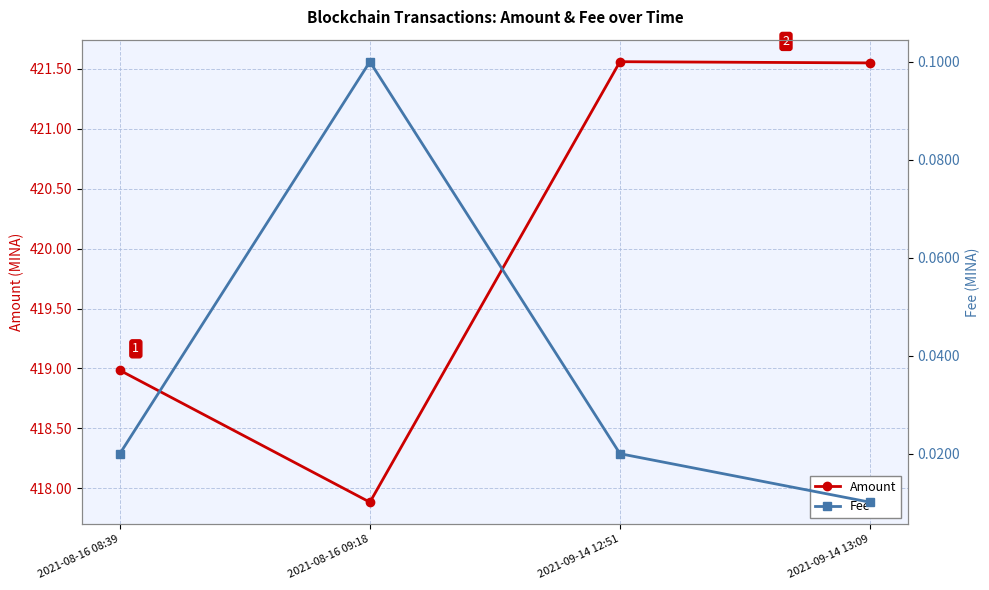

True or false: Amount has a value of 421.5 at 2021-09-14 13:09.

True